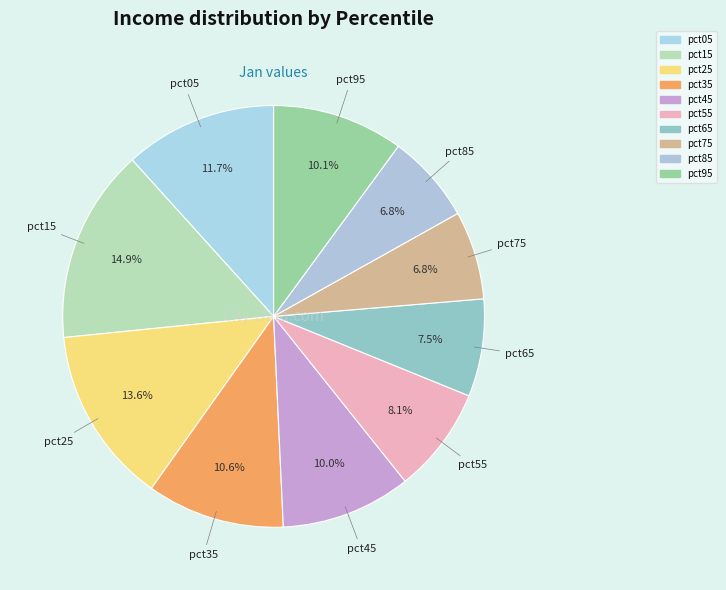

Rank the categories by value from lowest to highest.

pct75, pct85, pct65, pct55, pct45, pct95, pct35, pct05, pct25, pct15